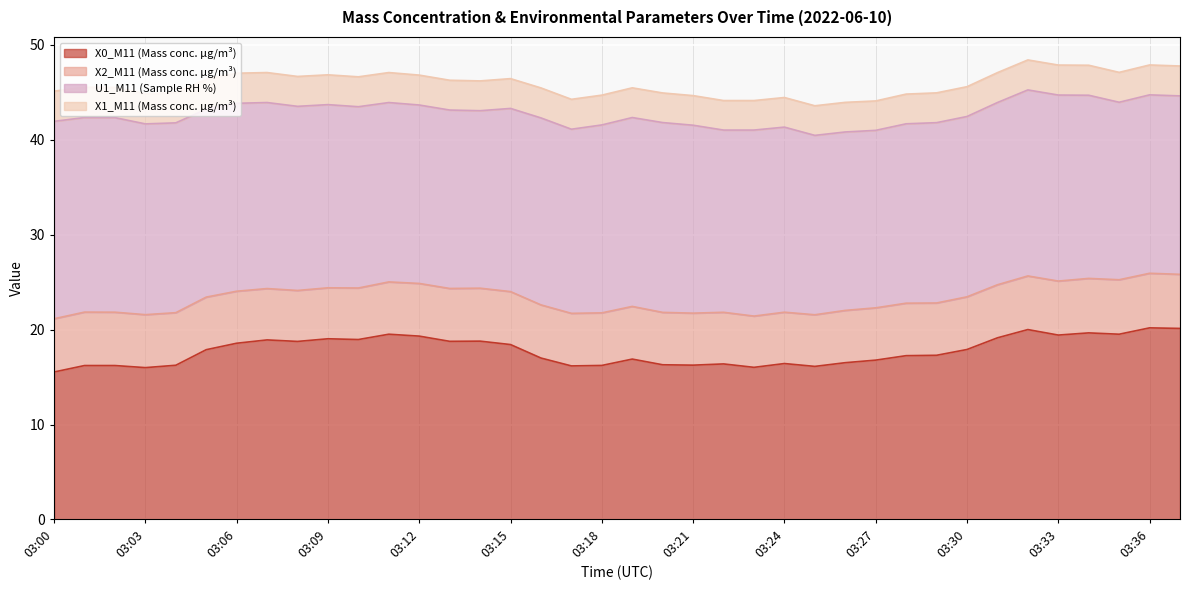

Which series changed the most between 03:07 and 03:36?

X0_M11 (Mass conc. μg/m³)